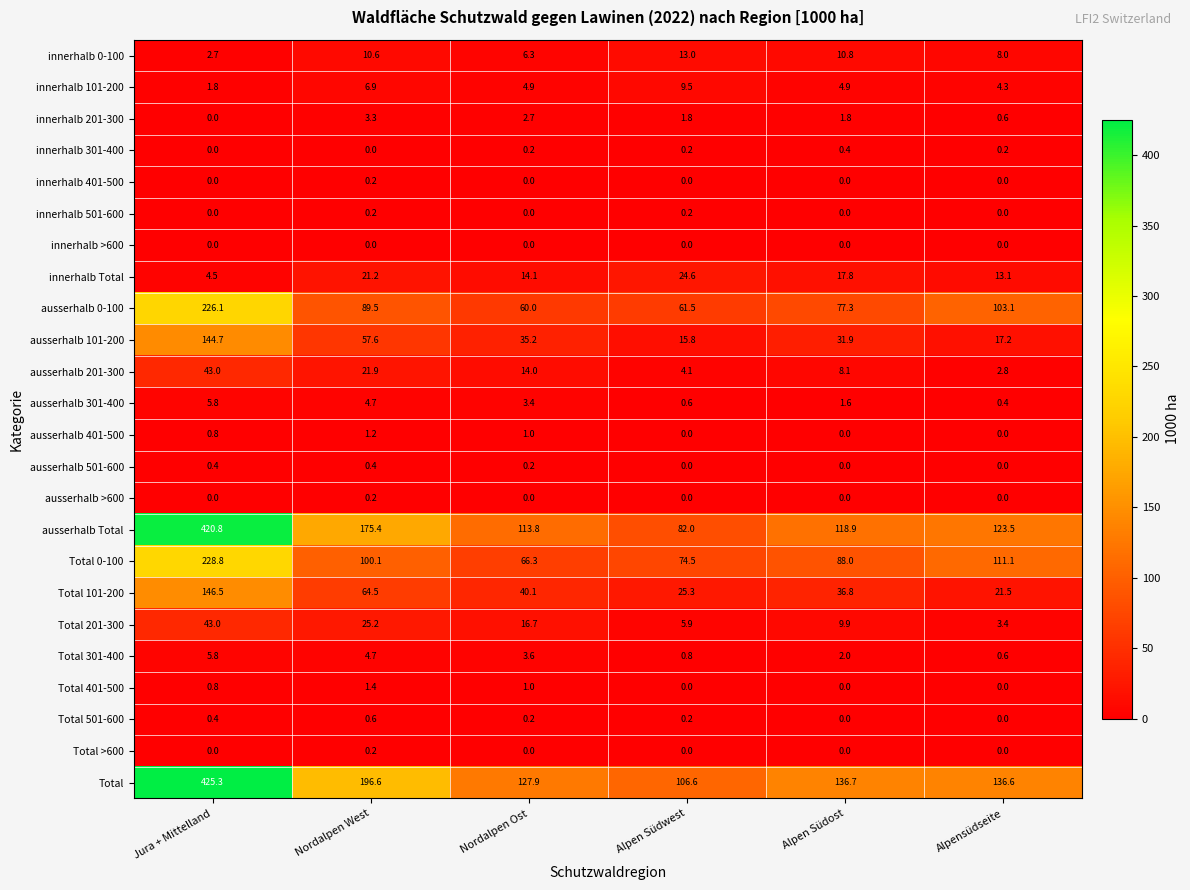

What is the difference between the Total 0-100 values at Nordalpen West and Jura + Mittelland?

128.7